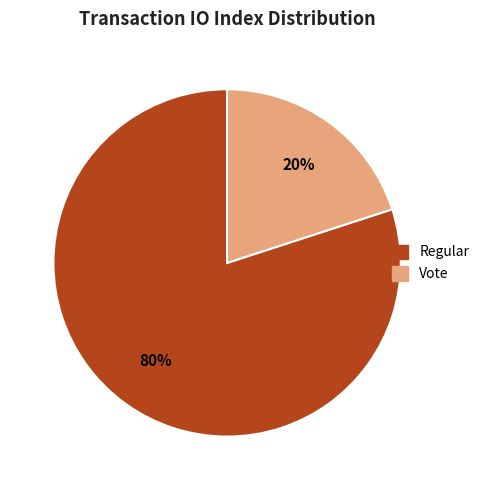

Does any single category account for the majority?

Yes